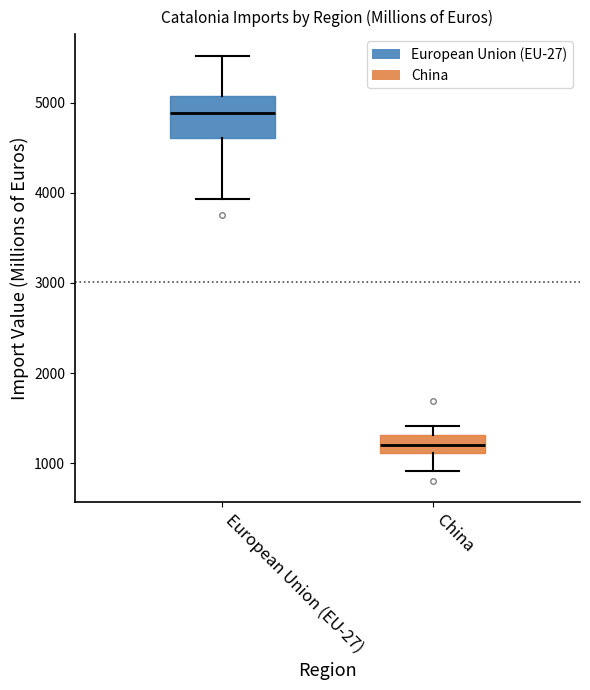

Reading left to right, transcribe this box plot: for each box, give where its median line is, the range the box spans, and where its two whiskers end, as read against the y-axis. The values are not printed on the chart, so give them approximately, as read against the axis.

European Union (EU-27): median 4900, box 4600 to 5100, whiskers 3900 to 5500
China: median 1200, box 1100 to 1300, whiskers 900 to 1400